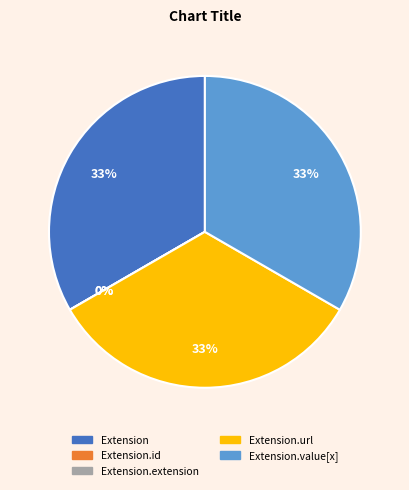

To the nearest percent, what portion does Extension represent?

33%